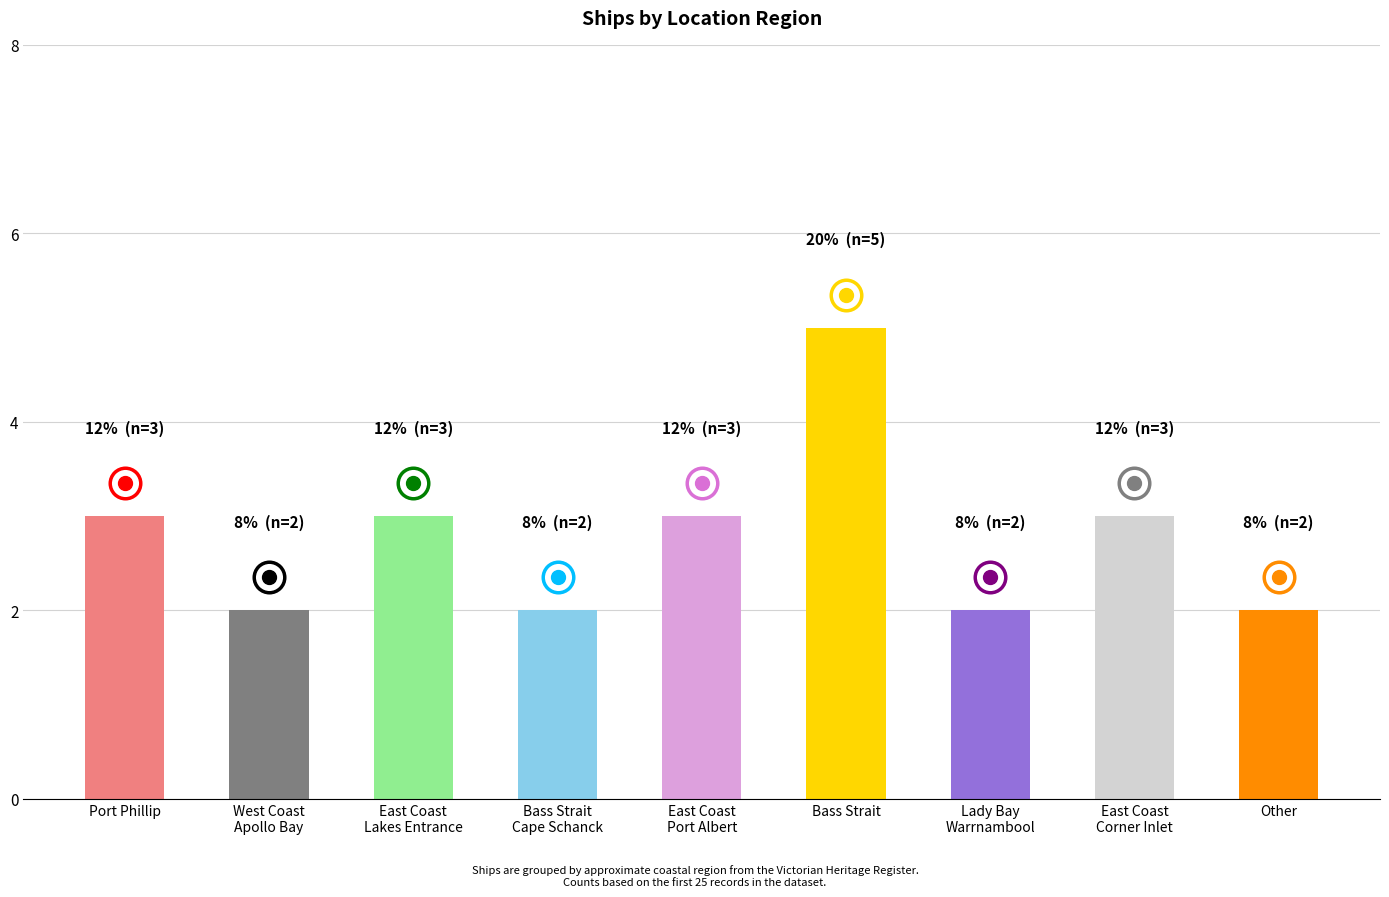

What is the sum of the values at Other and Port Phillip?

5